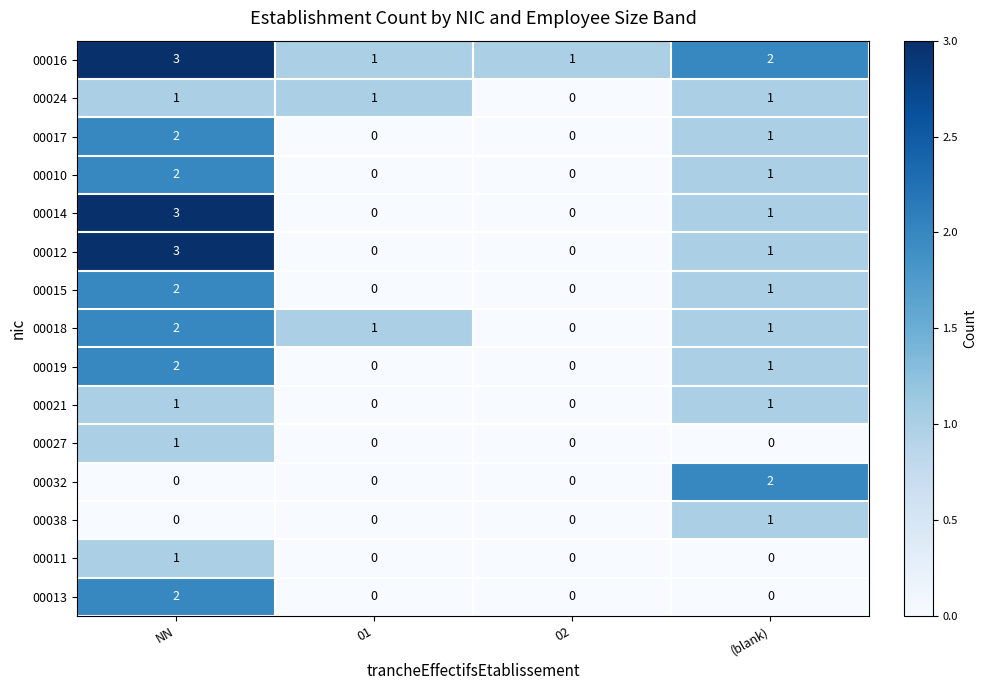

What is the greatest value displayed?

3